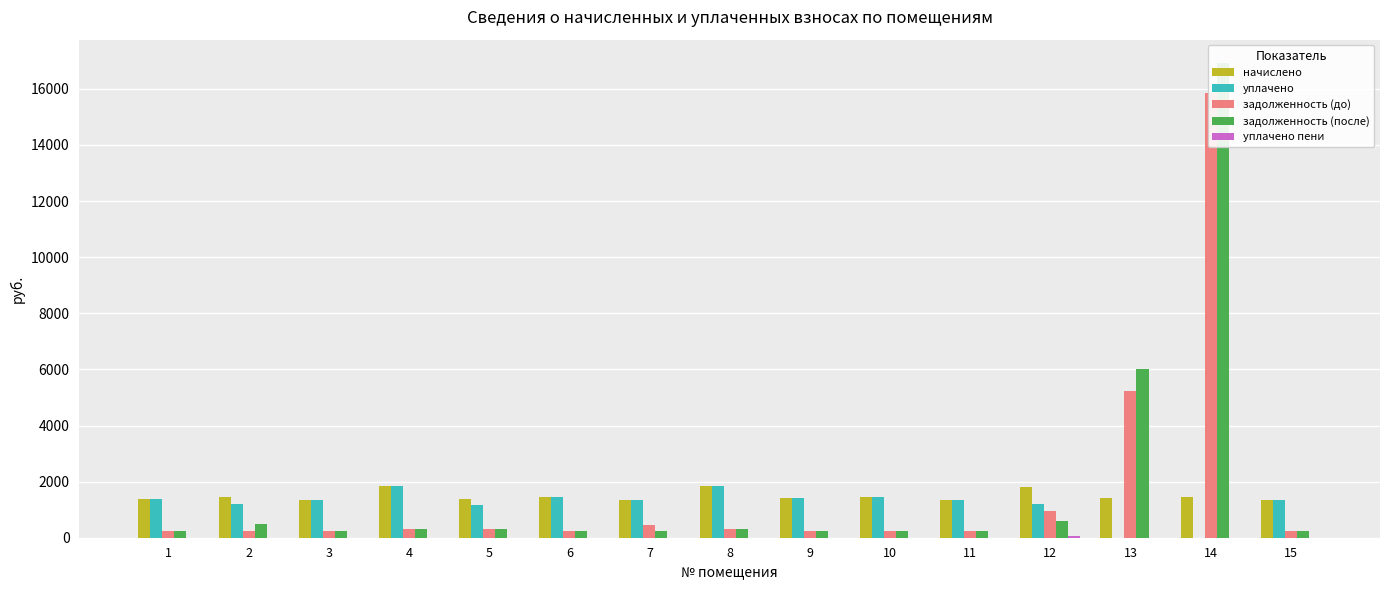

The начислено series shows 1354.7 at 3. True or false?

True